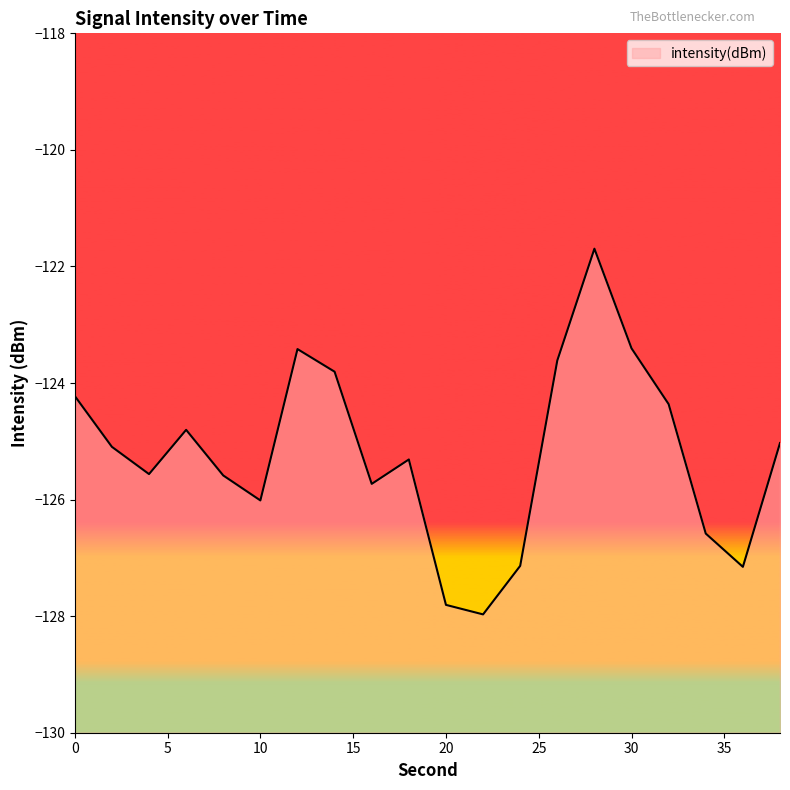

How many data points are less than -125?

12